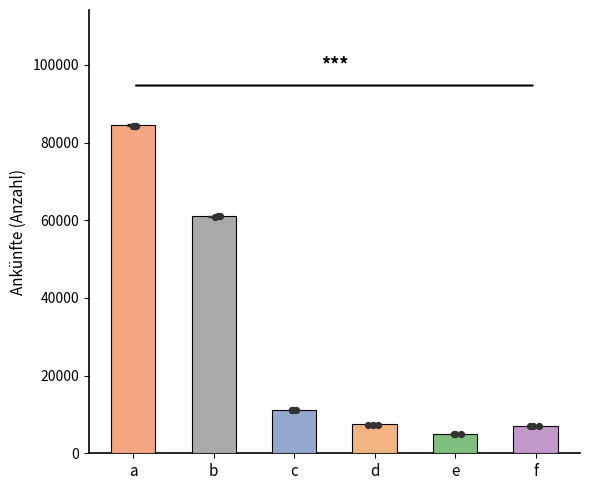

Between b and e, which is larger?

b